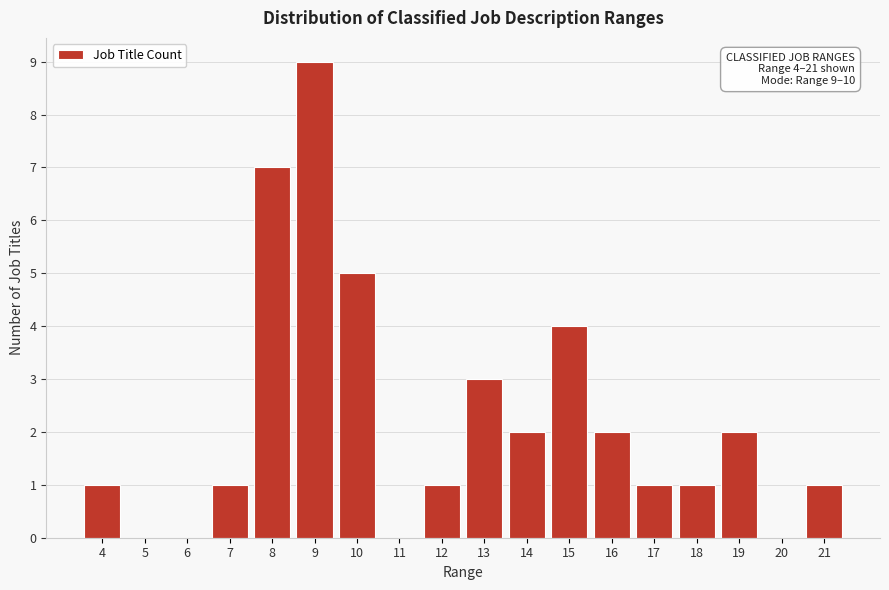

Over which range of the x-axis is the bar tallest?

8.5 to 9.5